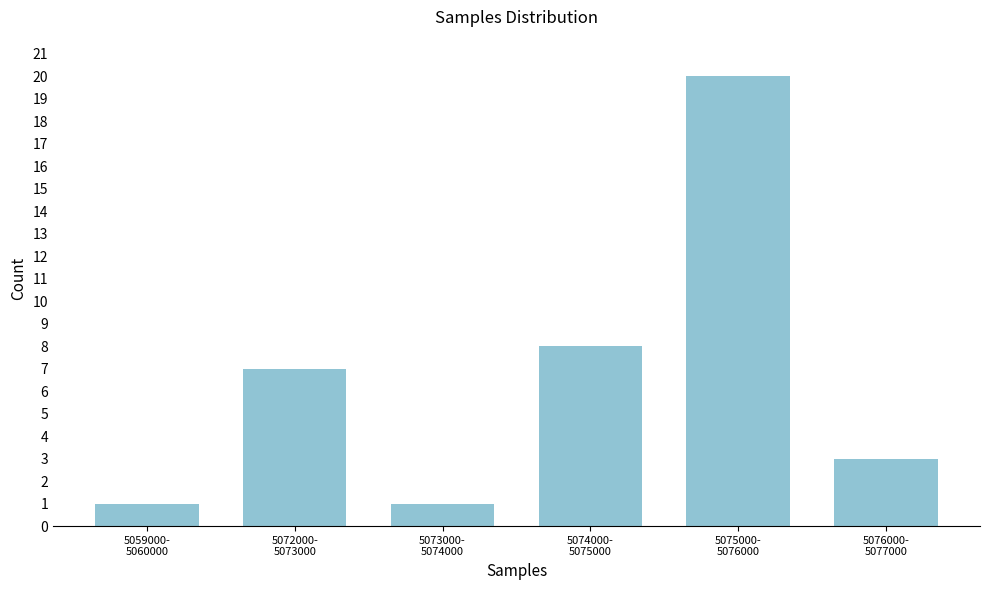

Reading left to right, what are all the values shown in this chart?

1	7	1	8	20	3